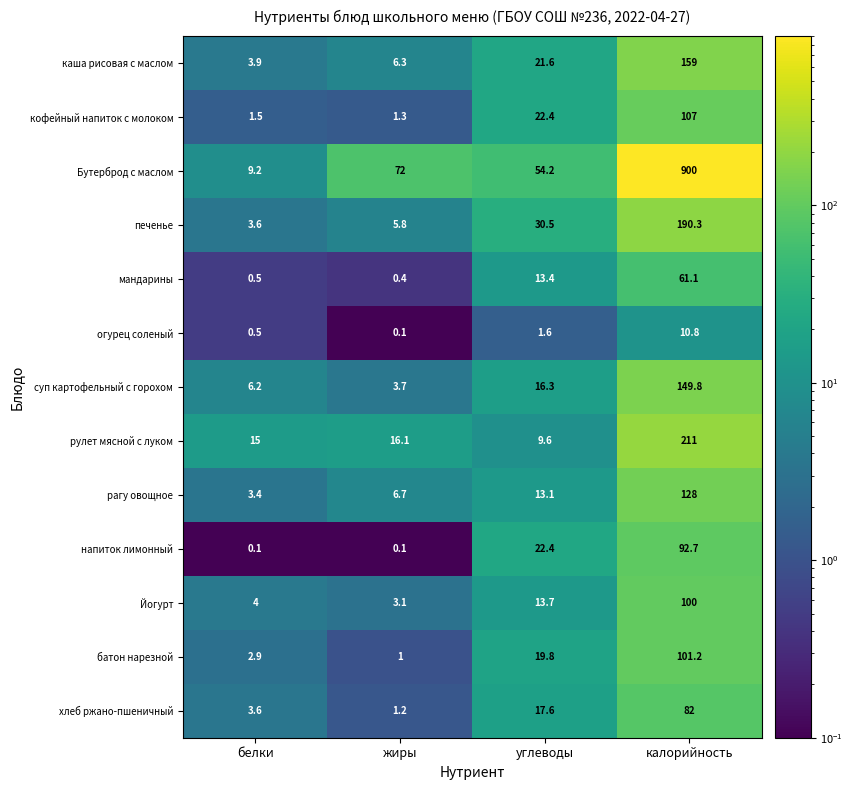

What is the total value across all series at жиры?

117.8